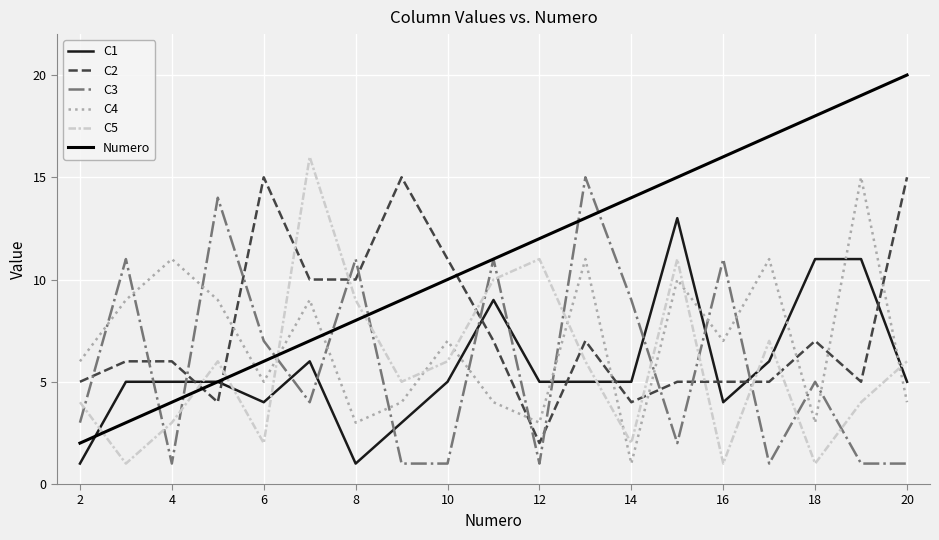

Reading right to left, what are all the values shown in this chart?

C1: 5	11	11	6	4	13	5	5	5	9	5	3	1	6	4	5	5	5	1
C2: 15	5	7	5	5	5	4	7	2	7	11	15	10	10	15	4	6	6	5
C3: 1	1	5	1	11	2	9	15	1	11	1	1	11	4	7	14	1	11	3
C4: 4	15	3	11	7	10	1	11	3	4	7	4	3	9	5	9	11	9	6
C5: 6	4	1	7	1	11	2	6	11	10	6	5	9	16	2	6	3	1	4
Numero: 20	19	18	17	16	15	14	13	12	11	10	9	8	7	6	5	4	3	2